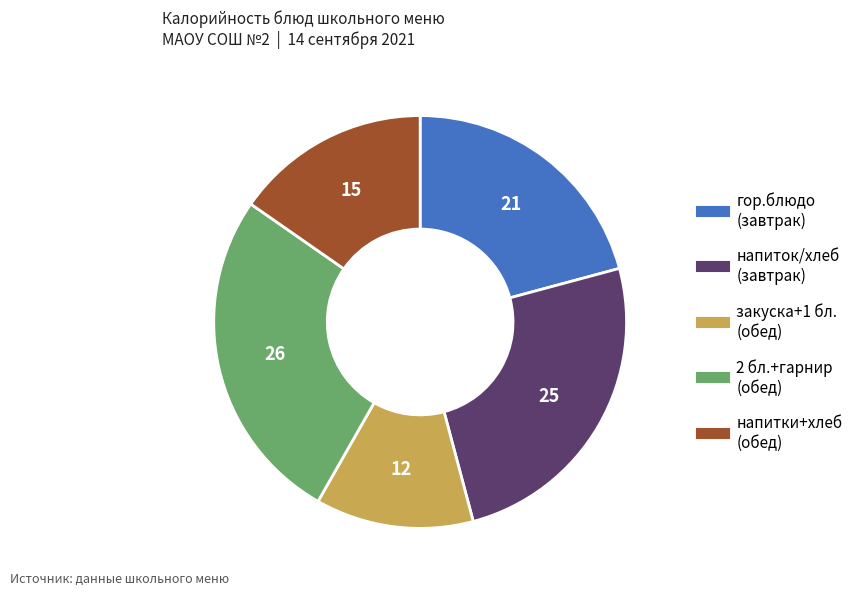

Is there a majority slice in this chart?

No